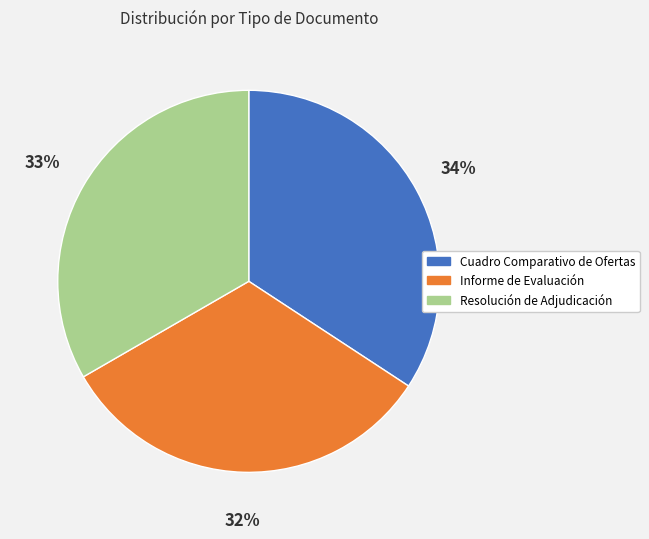

To the nearest percent, what portion does Resolución de Adjudicación represent?

33%